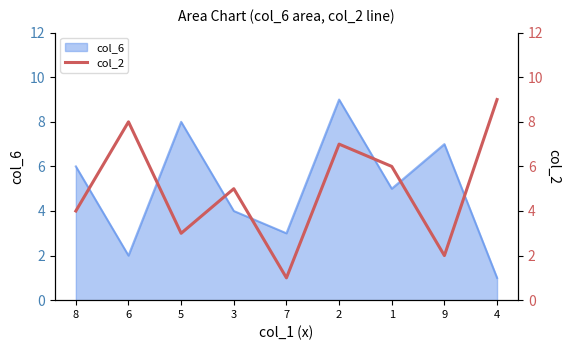

The value at 8 is 7. True or false?

False